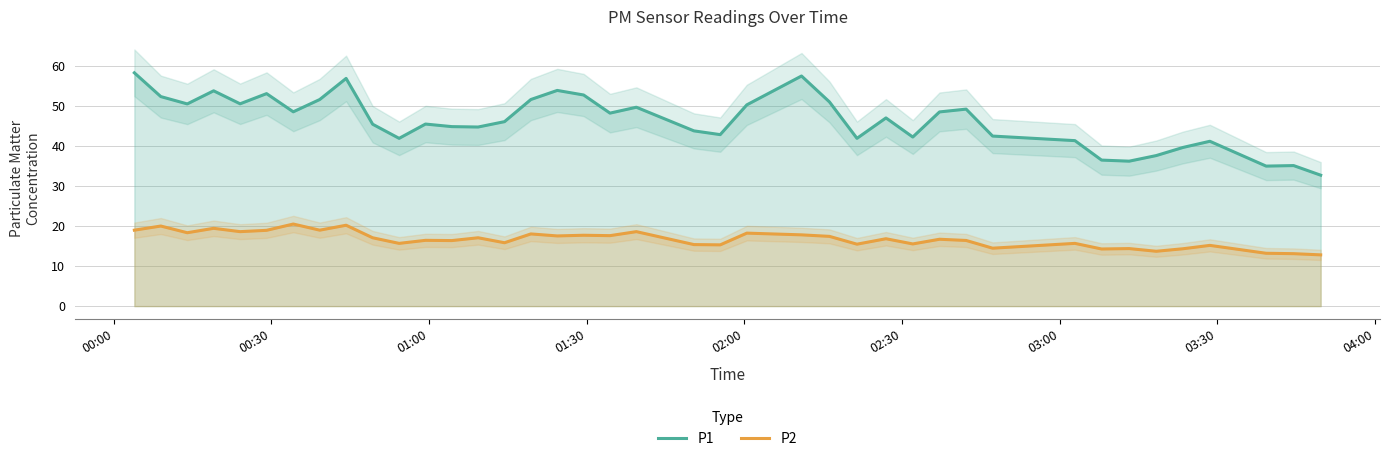

True or false: P2 and P1 cross at least once.

False